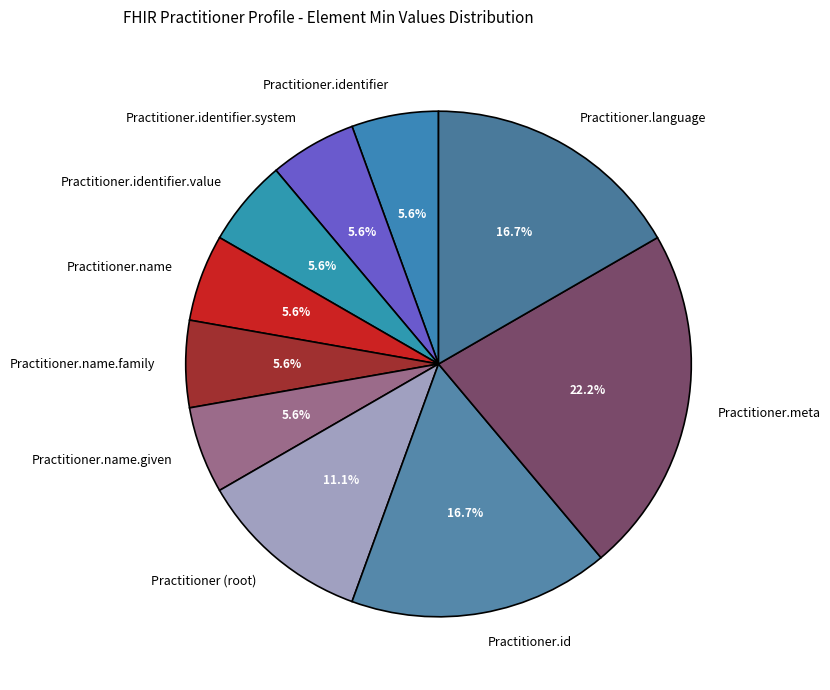

What is the largest slice in the pie chart?

Practitioner.meta